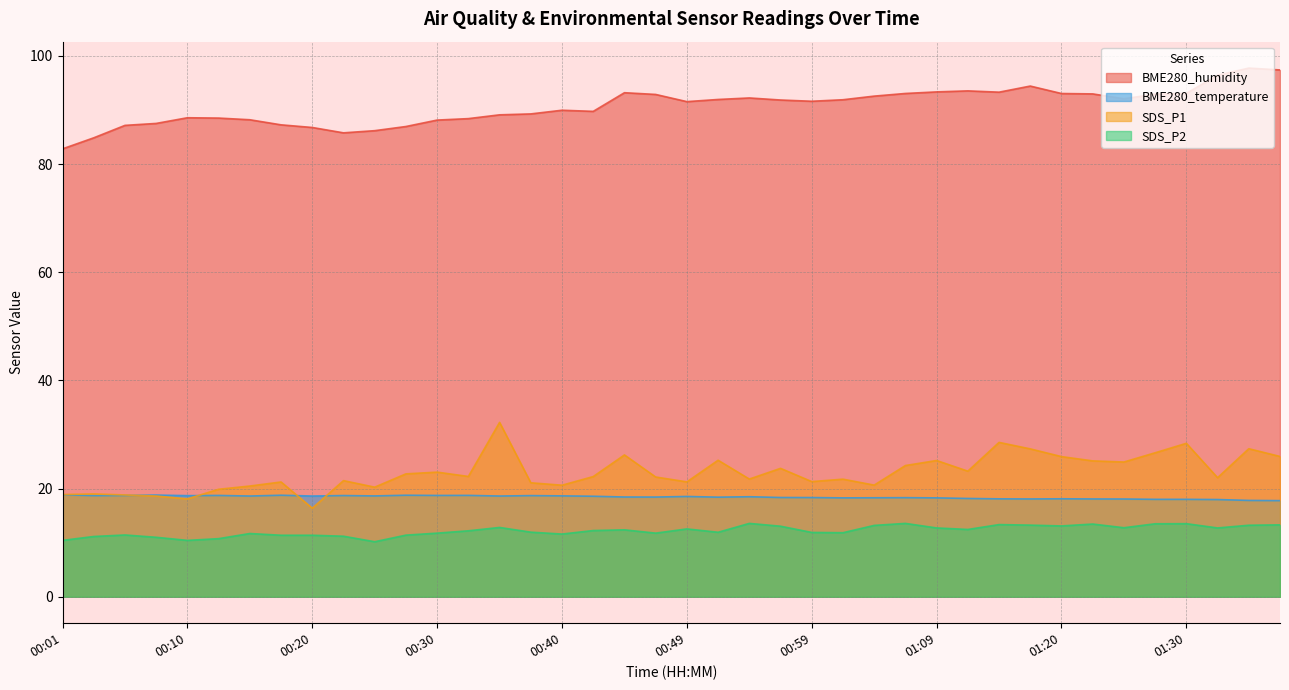

Between 01:02 and 00:05, which is larger?

01:02